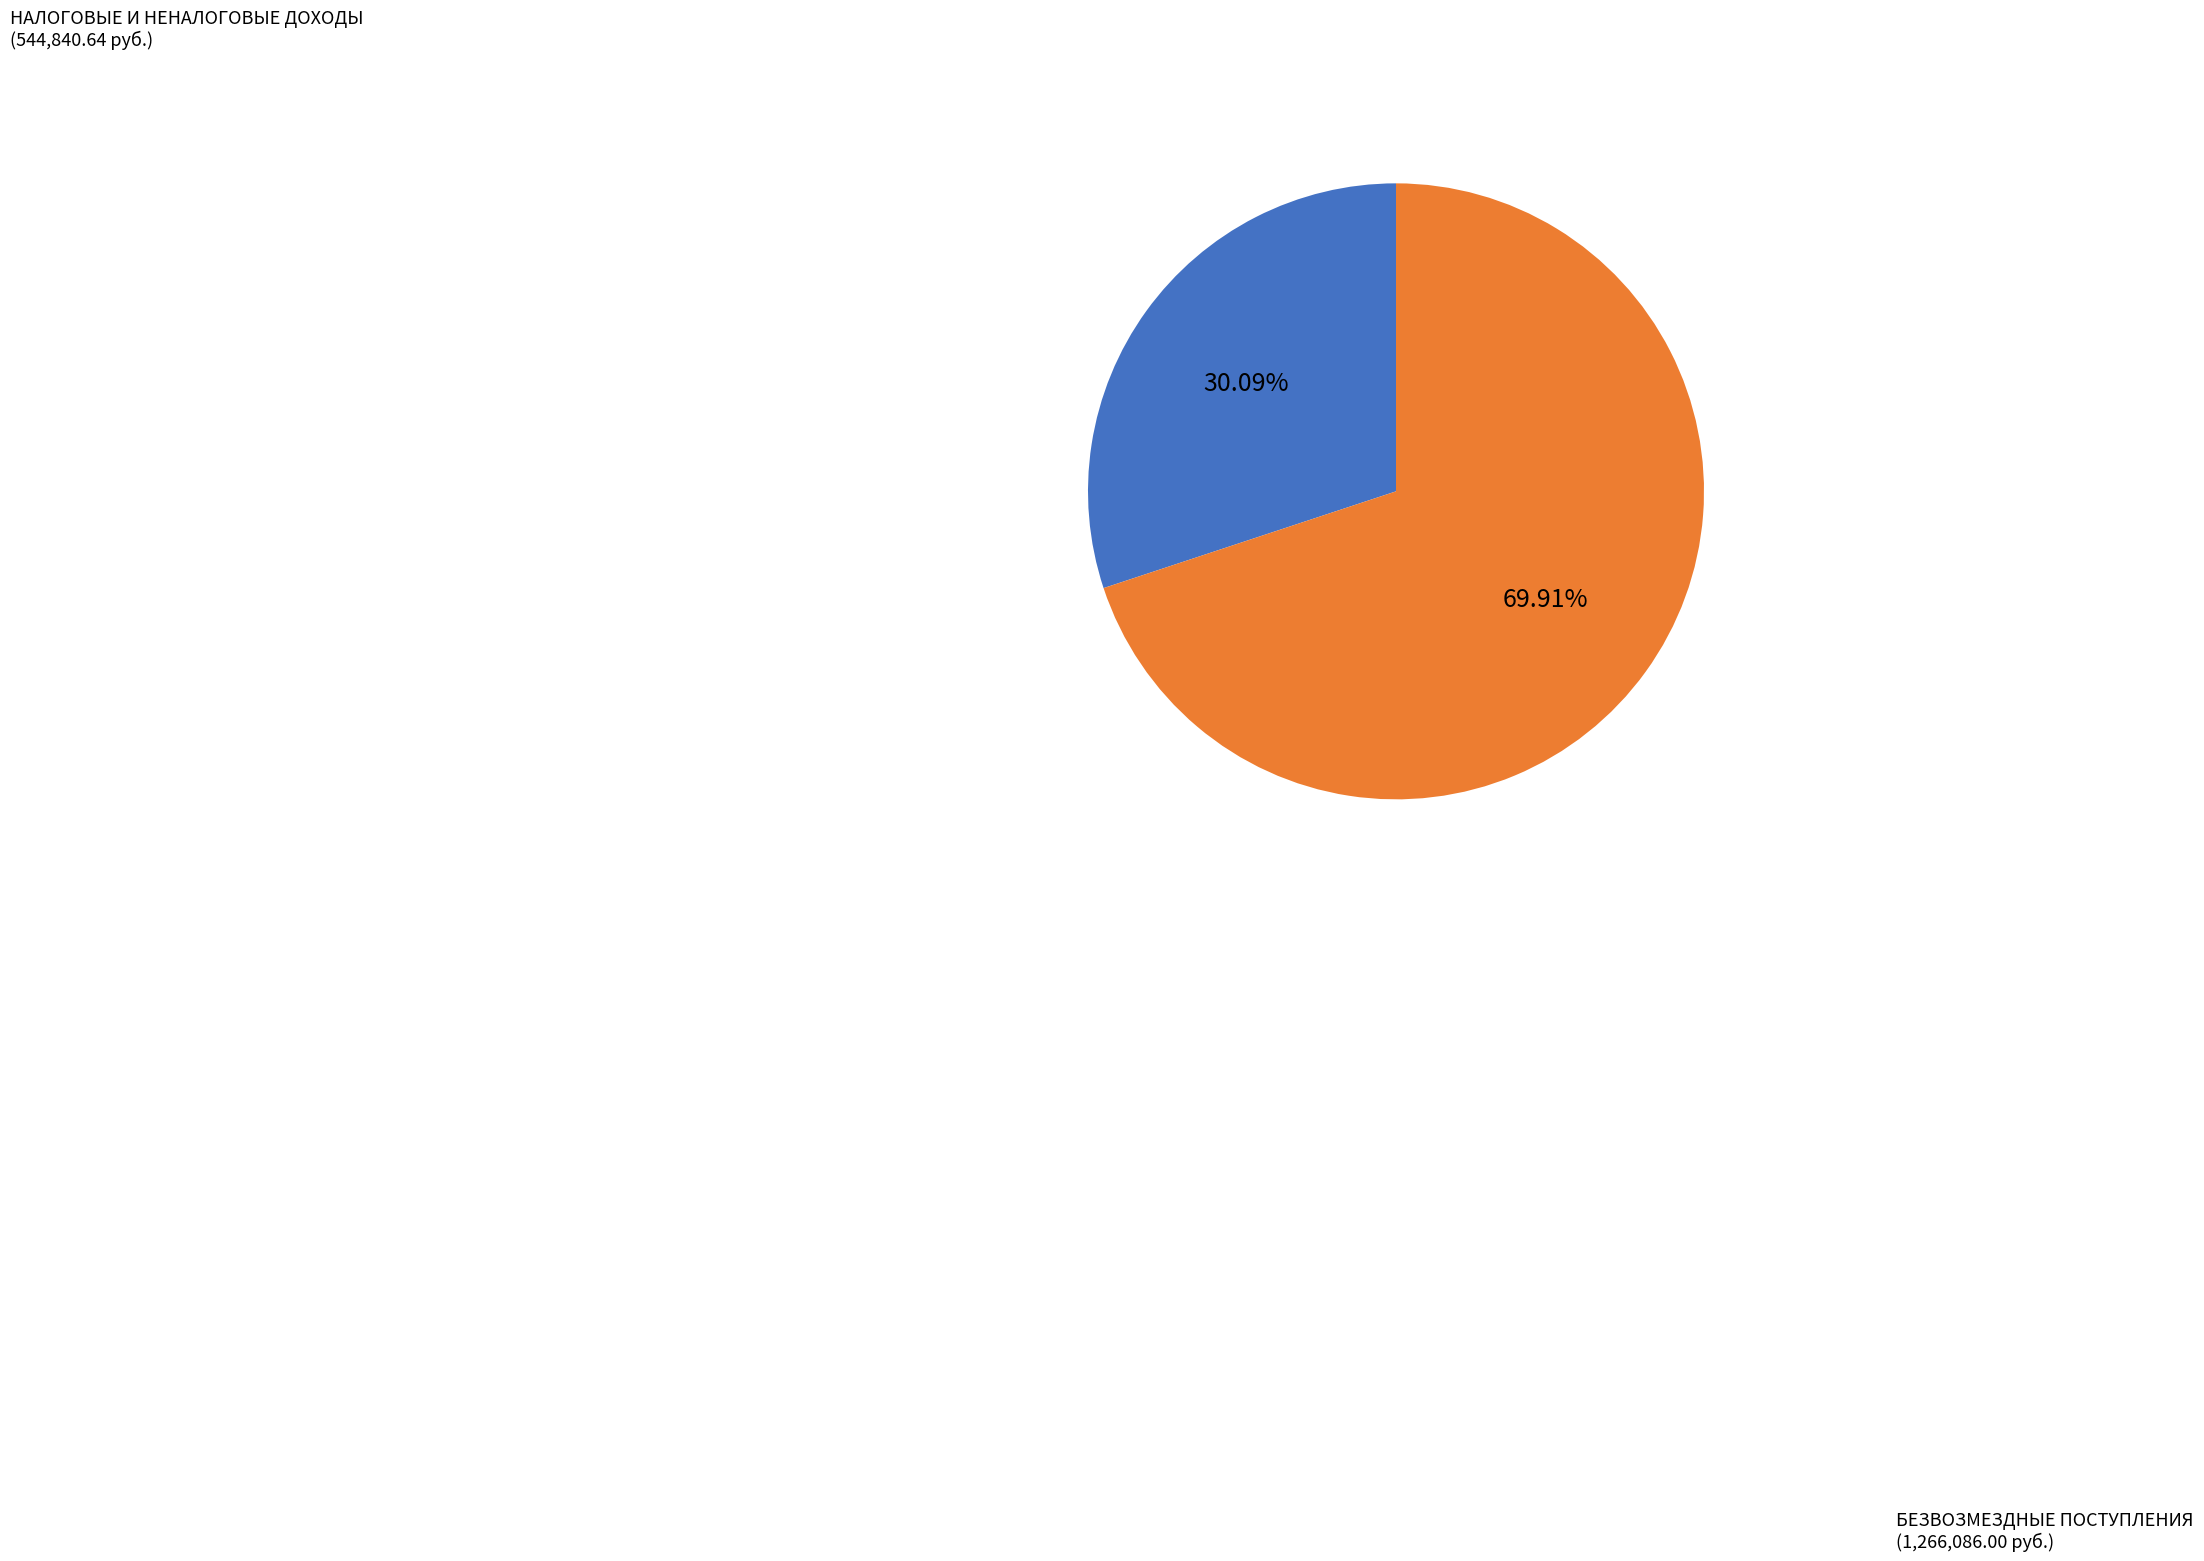

To the nearest percent, what is the difference between the НАЛОГОВЫЕ И НЕНАЛОГОВЫЕ ДОХОДЫ and БЕЗВОЗМЕЗДНЫЕ ПОСТУПЛЕНИЯ slice percentages?

40%